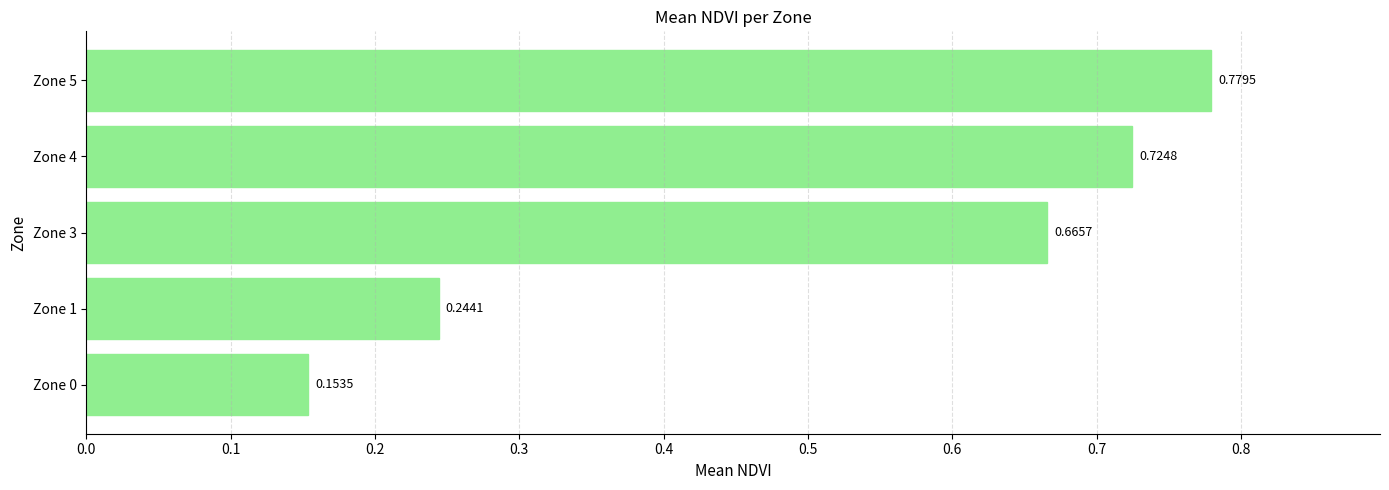

What is the sum of the values at Zone 5 and Zone 4?

1.5